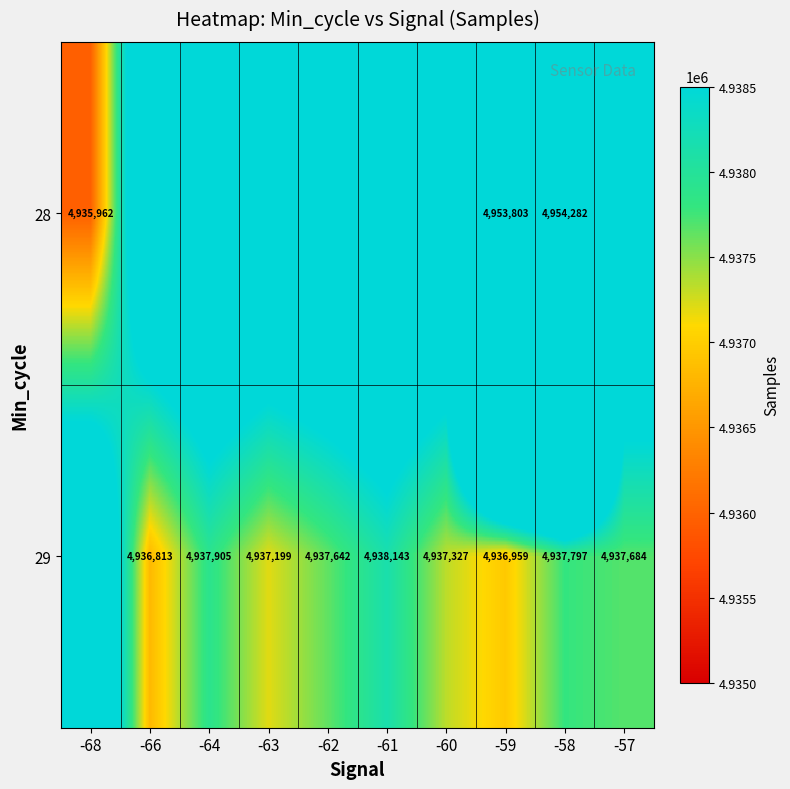

Is the value of 29 at -63 greater than the value of 28 at -59?

No